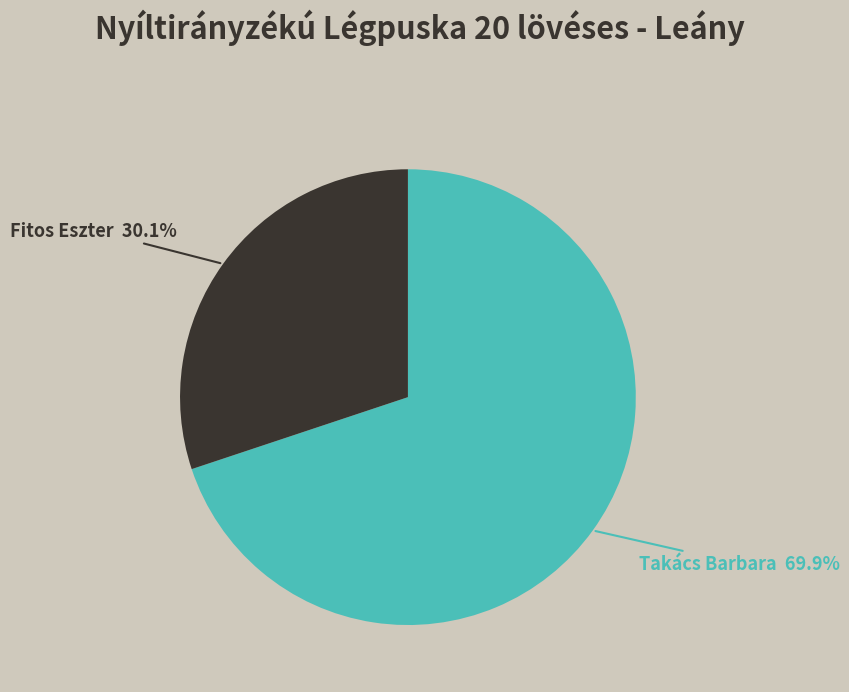

Which has a higher value, Fitos Eszter or Takács Barbara?

Takács Barbara